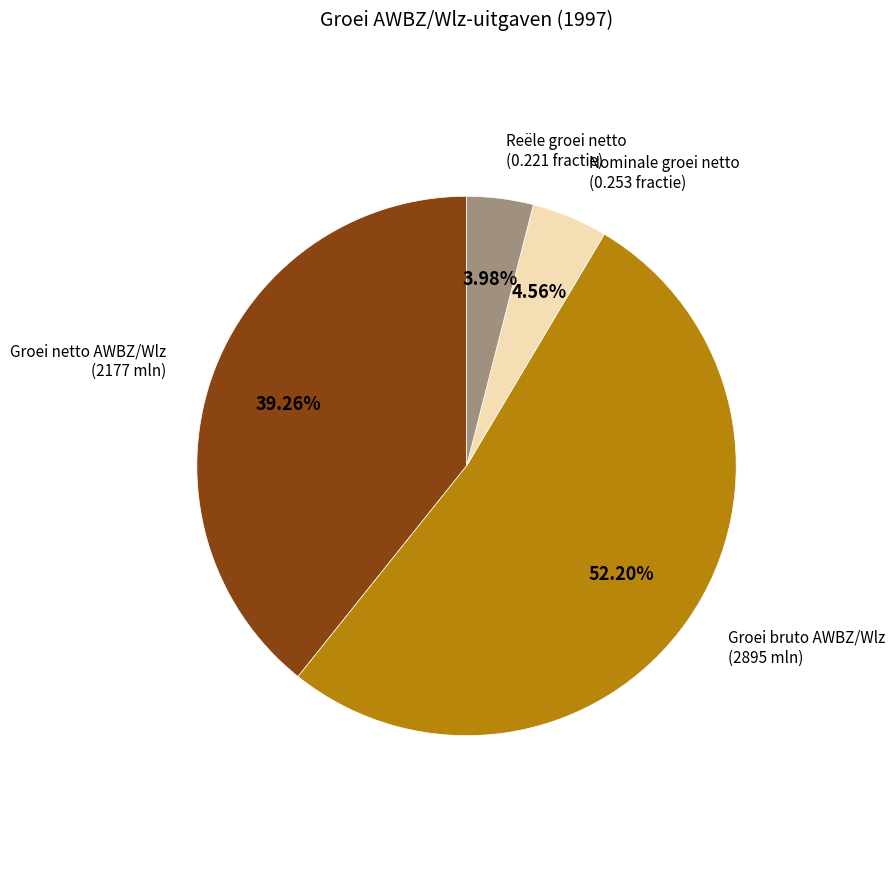

Which slice represents more than half of the pie?

Groei bruto AWBZ/Wlz (2895 mln)